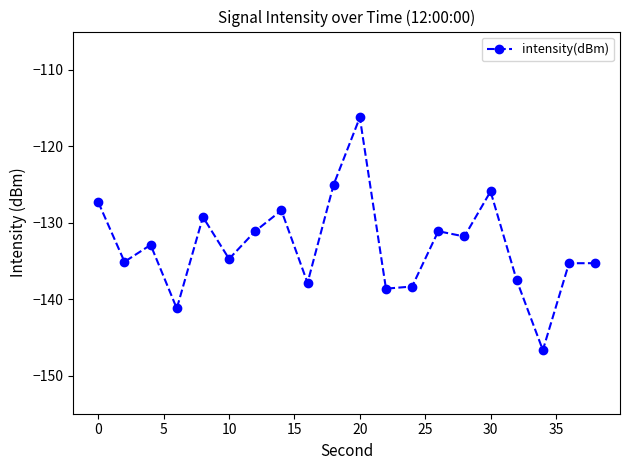

What is the greatest value displayed?

-116.2